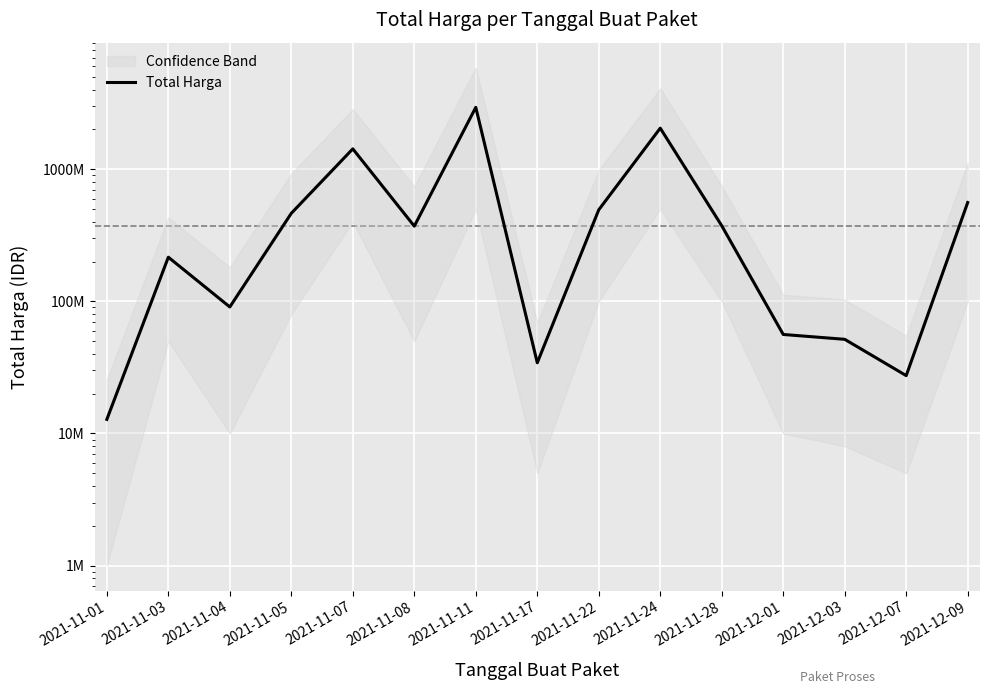

How many data points are above 370765800?

7